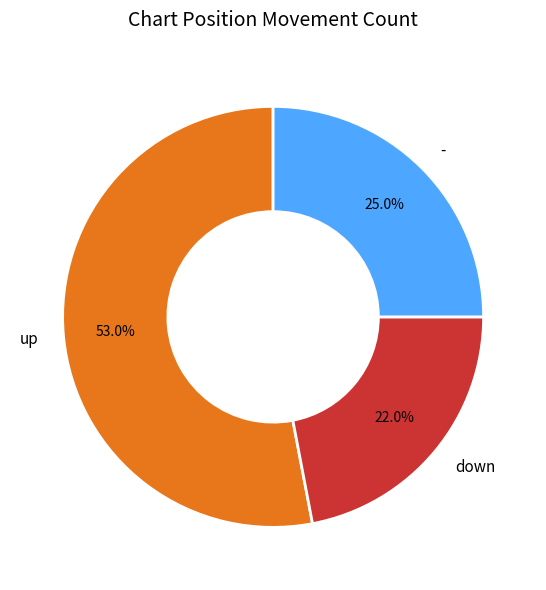

The down slice represents 22% of the pie. True or false?

True